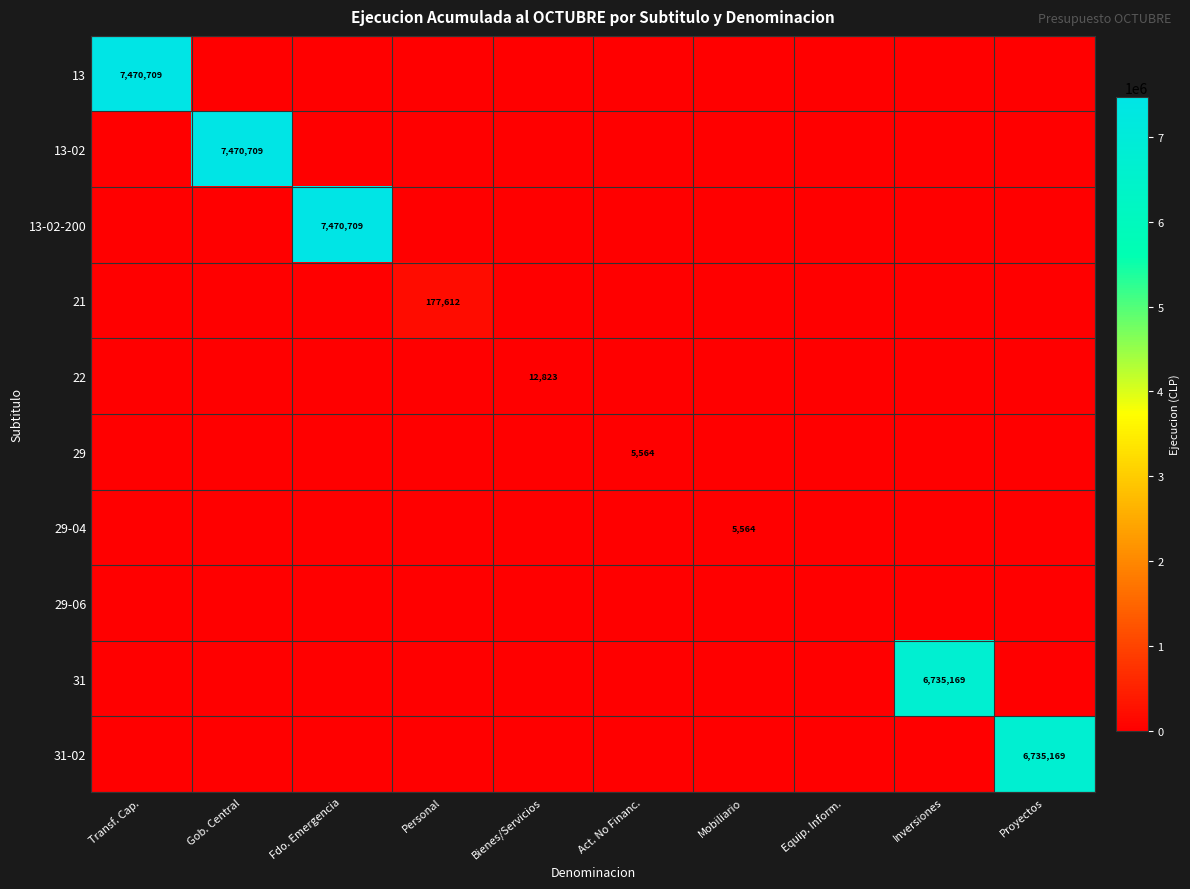

Is it true that 21 equals 177612 at Personal?

True